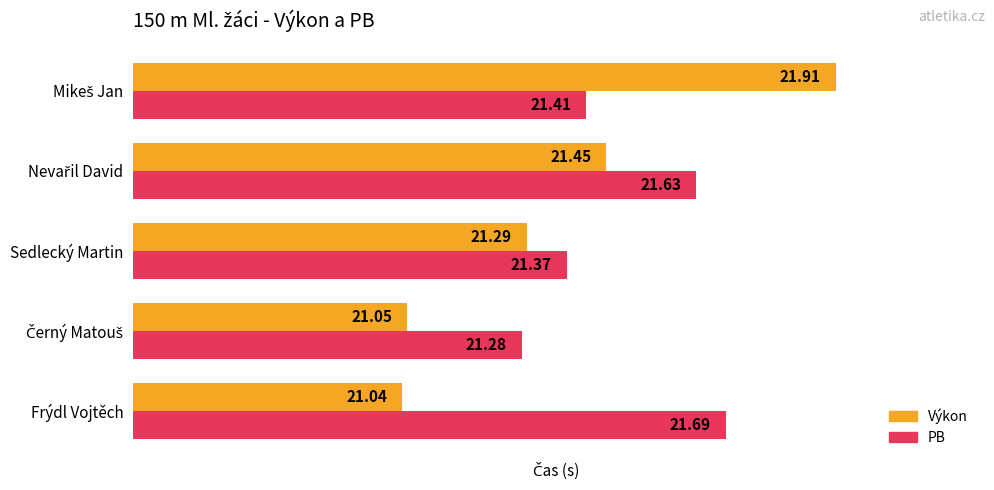

What is the difference between the maximum and minimum values in the PB series?

0.4